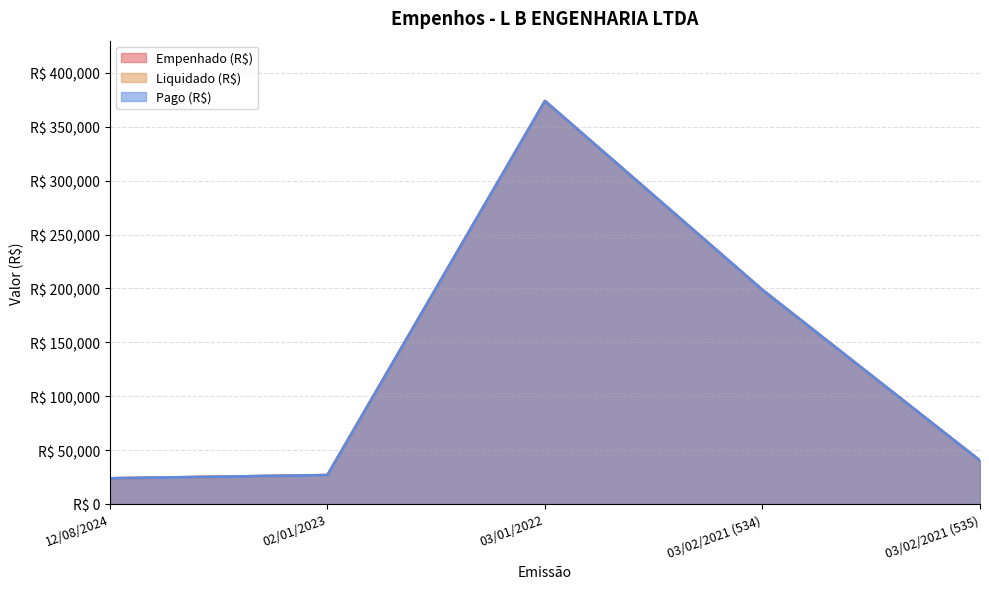

At which label does Liquidado (R$) first exceed 40165?

03/01/2022